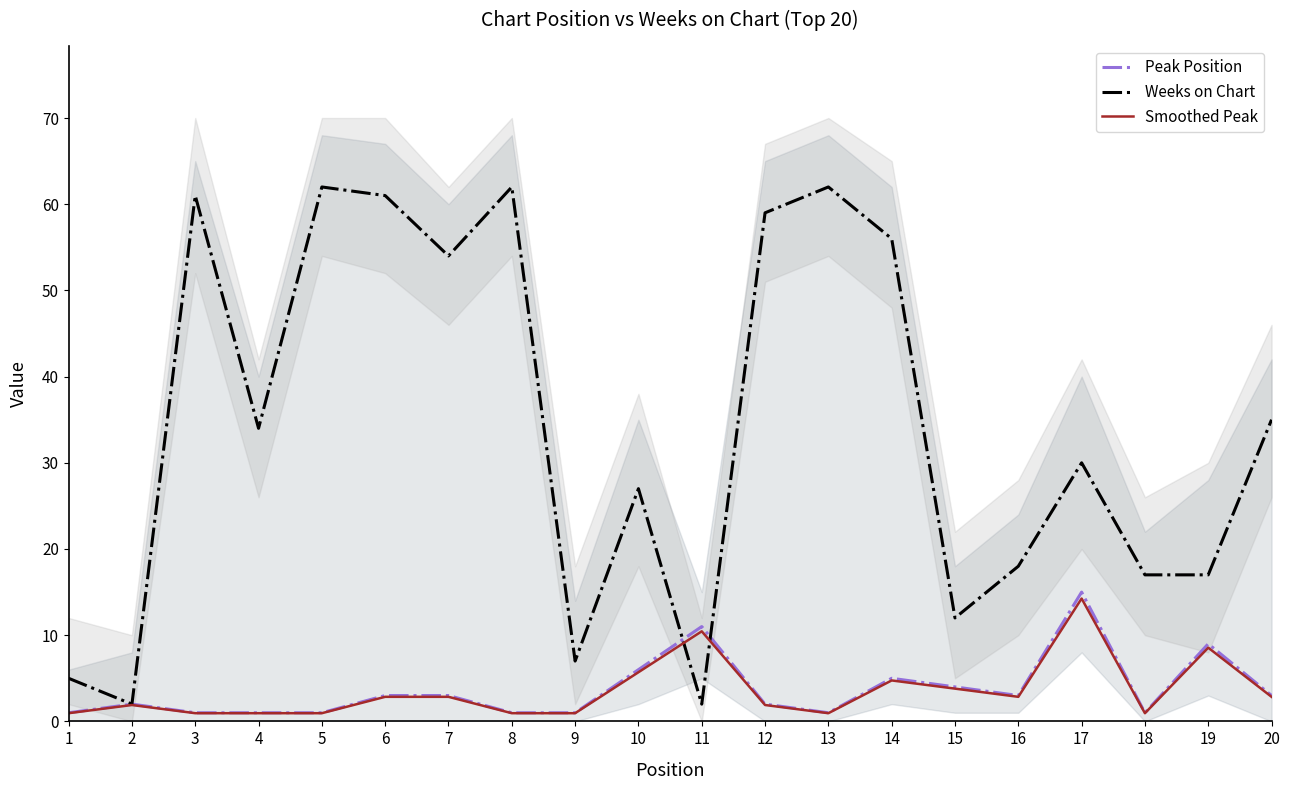

Which series changed the most between 8 and 14?

Weeks on Chart